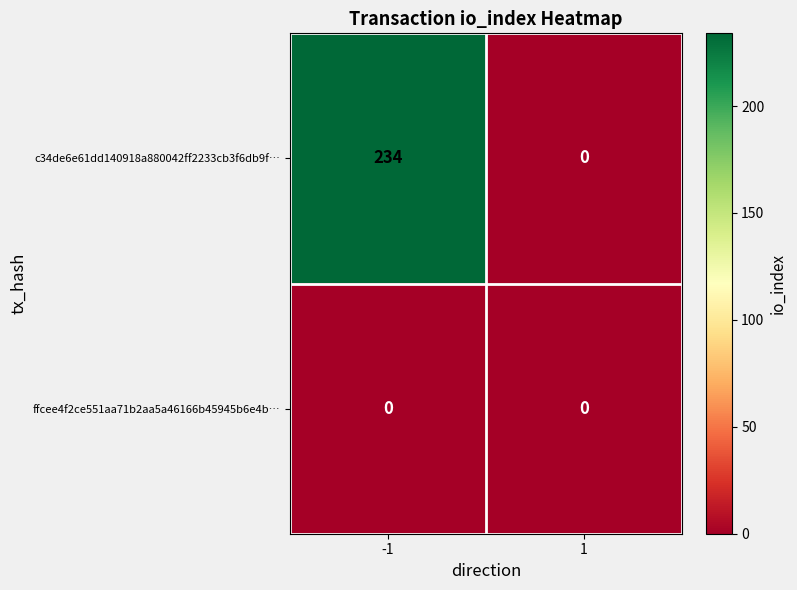

Count the number of categories in the chart.

2